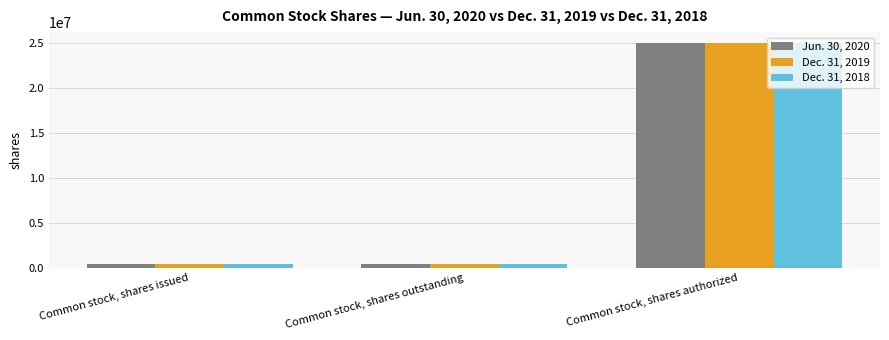

How many Dec. 31, 2019 values are between 386276 and 25000000?

3